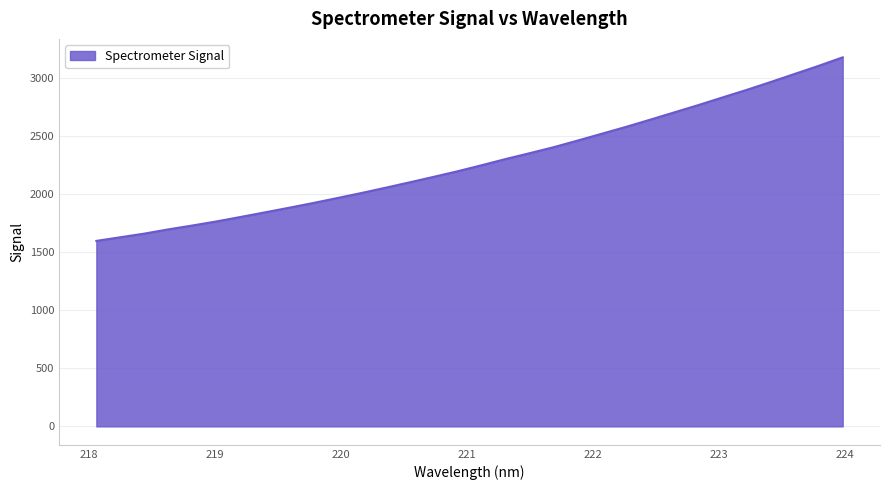

What is the smallest value displayed?

1598.0